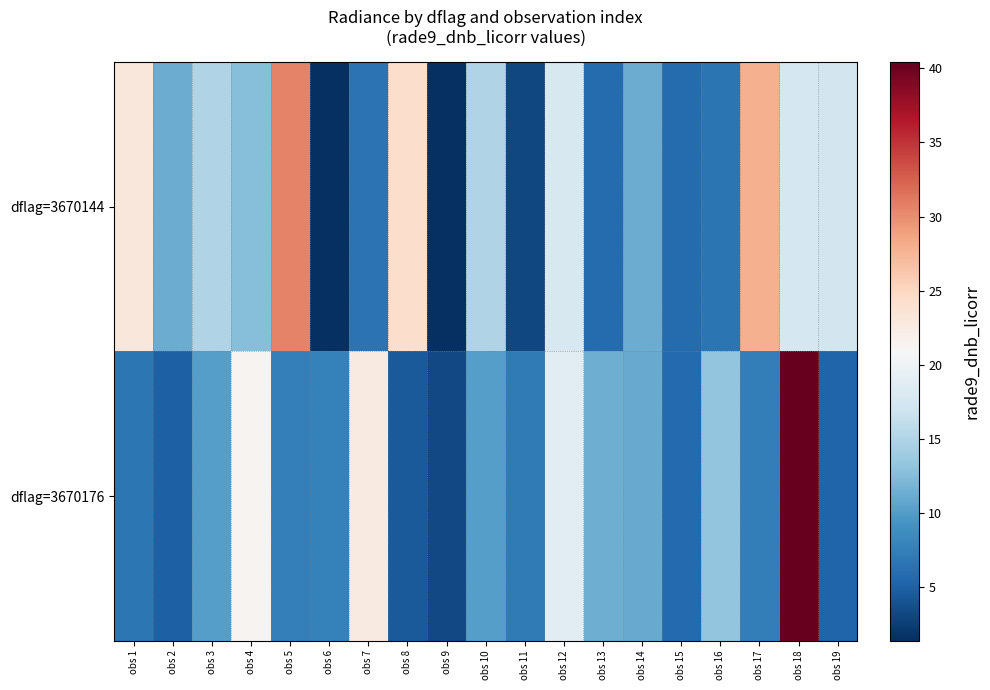

Reading left to right, transcribe all the data shown in this chart.

dflag=3670144: obs 1=23.1	obs 2=11.3	obs 3=15.1	obs 4=12.6	obs 5=30.6	obs 6=1.4	obs 7=6.5	obs 8=24.4	obs 9=1.5	obs 10=15.0	obs 11=3.1	obs 12=17.8	obs 13=5.9	obs 14=11.3	obs 15=5.9	obs 16=6.7	obs 17=27.8	obs 18=17.5	obs 19=17.3
dflag=3670176: obs 1=6.8	obs 2=5.0	obs 3=10.2	obs 4=21.5	obs 5=7.6	obs 6=7.7	obs 7=22.6	obs 8=4.5	obs 9=3.3	obs 10=10.1	obs 11=7.2	obs 12=18.9	obs 13=11.5	obs 14=11.2	obs 15=5.8	obs 16=13.2	obs 17=7.4	obs 18=40.4	obs 19=5.3